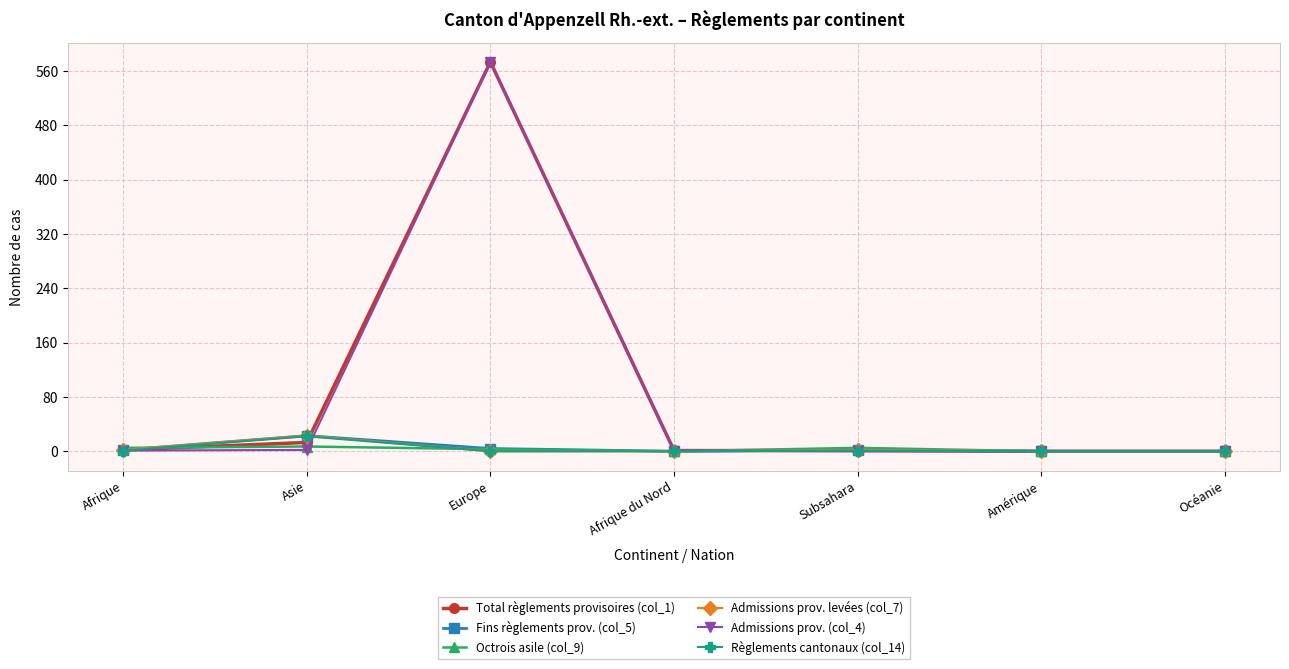

Is it true that Règlements cantonaux (col_14) equals 22 at Asie?

True